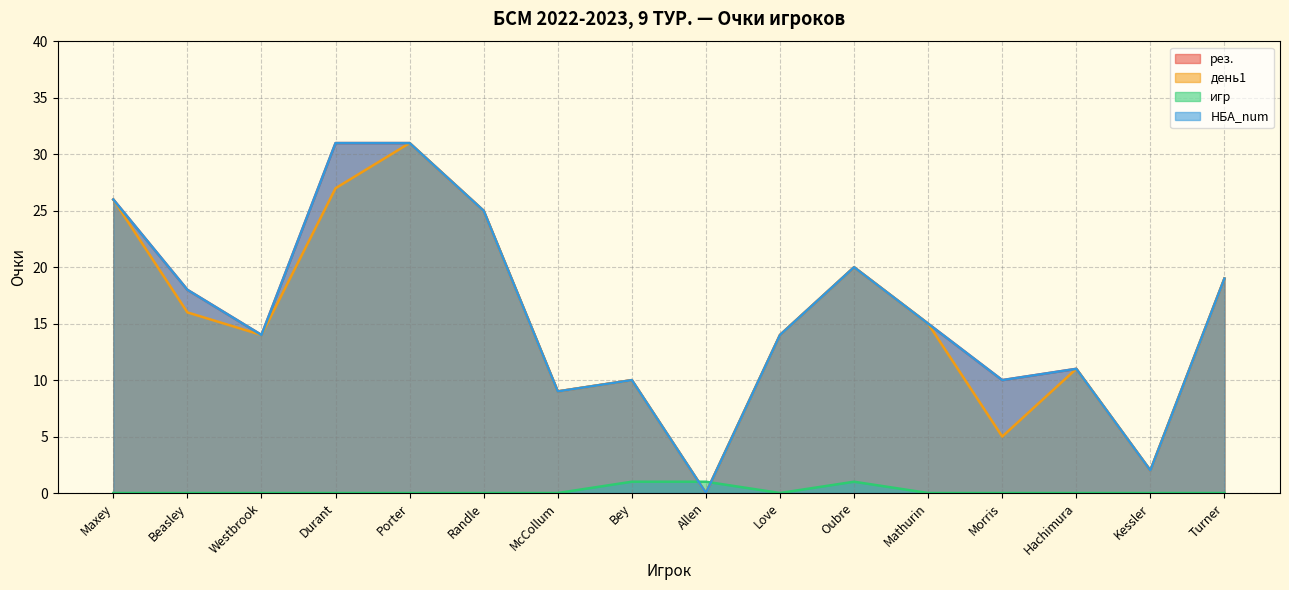

Where is the first local maximum for игр?

Oubre